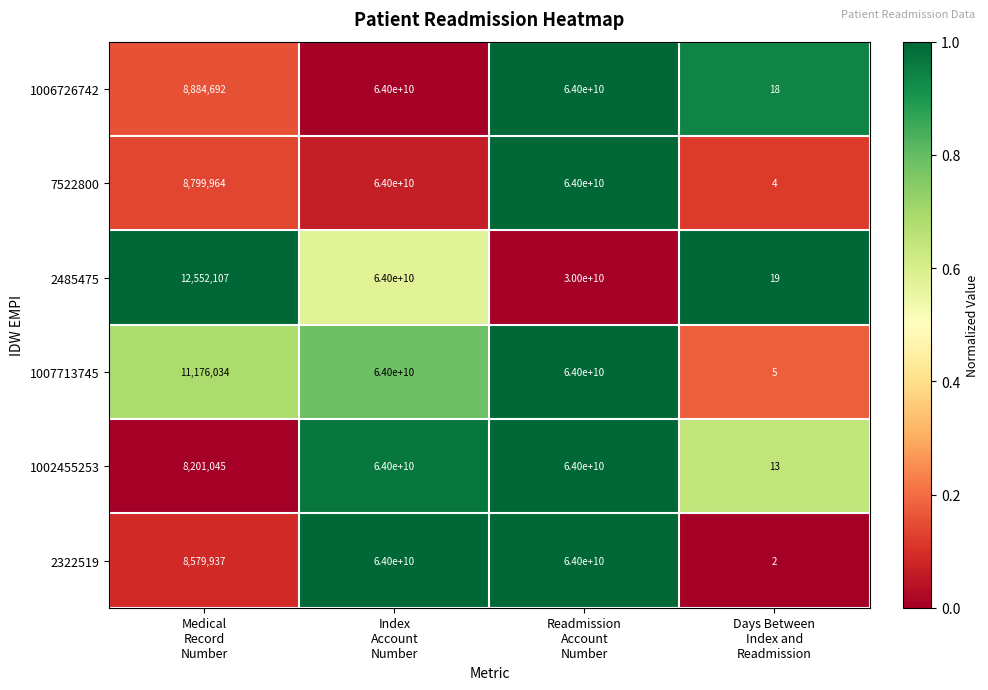

Which series changed the most between Index
Account
Number and Readmission
Account
Number?

2485475